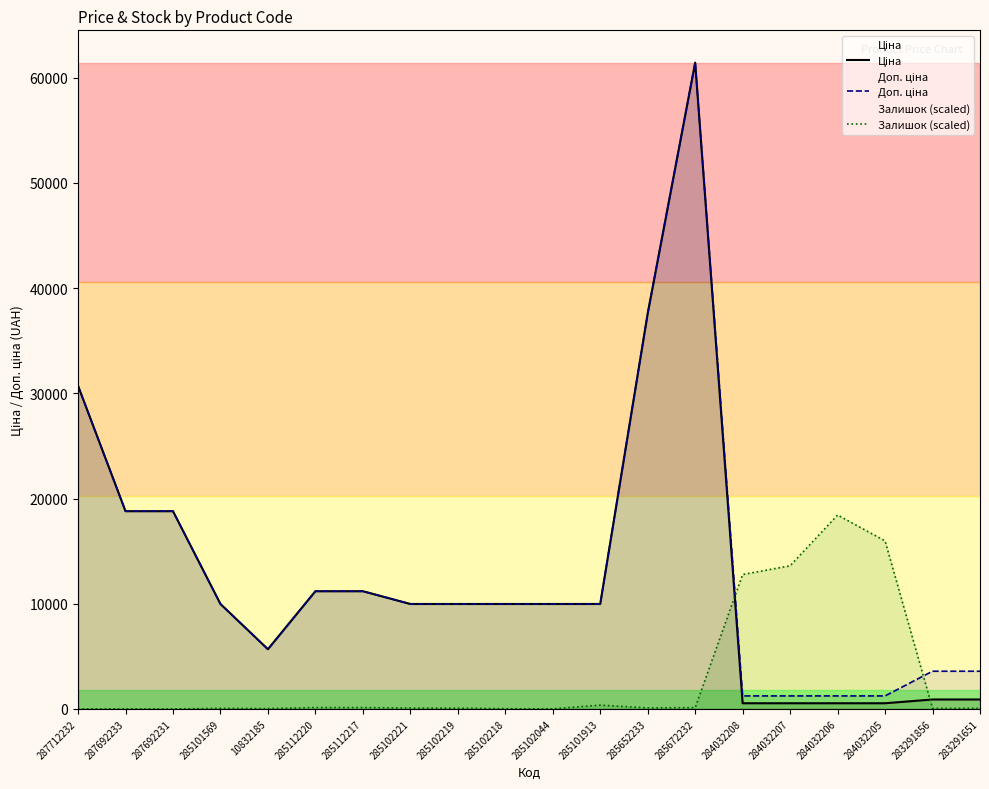

Where is Залишок (scaled) nearest to the value 9215?

284032208